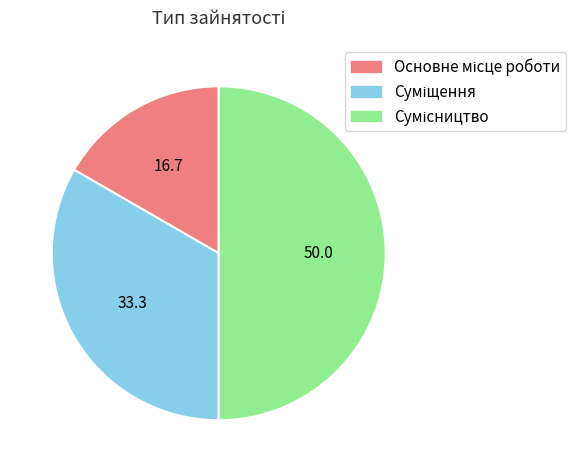

Do Суміщення and Основне місце роботи together represent more than half of the pie?

No